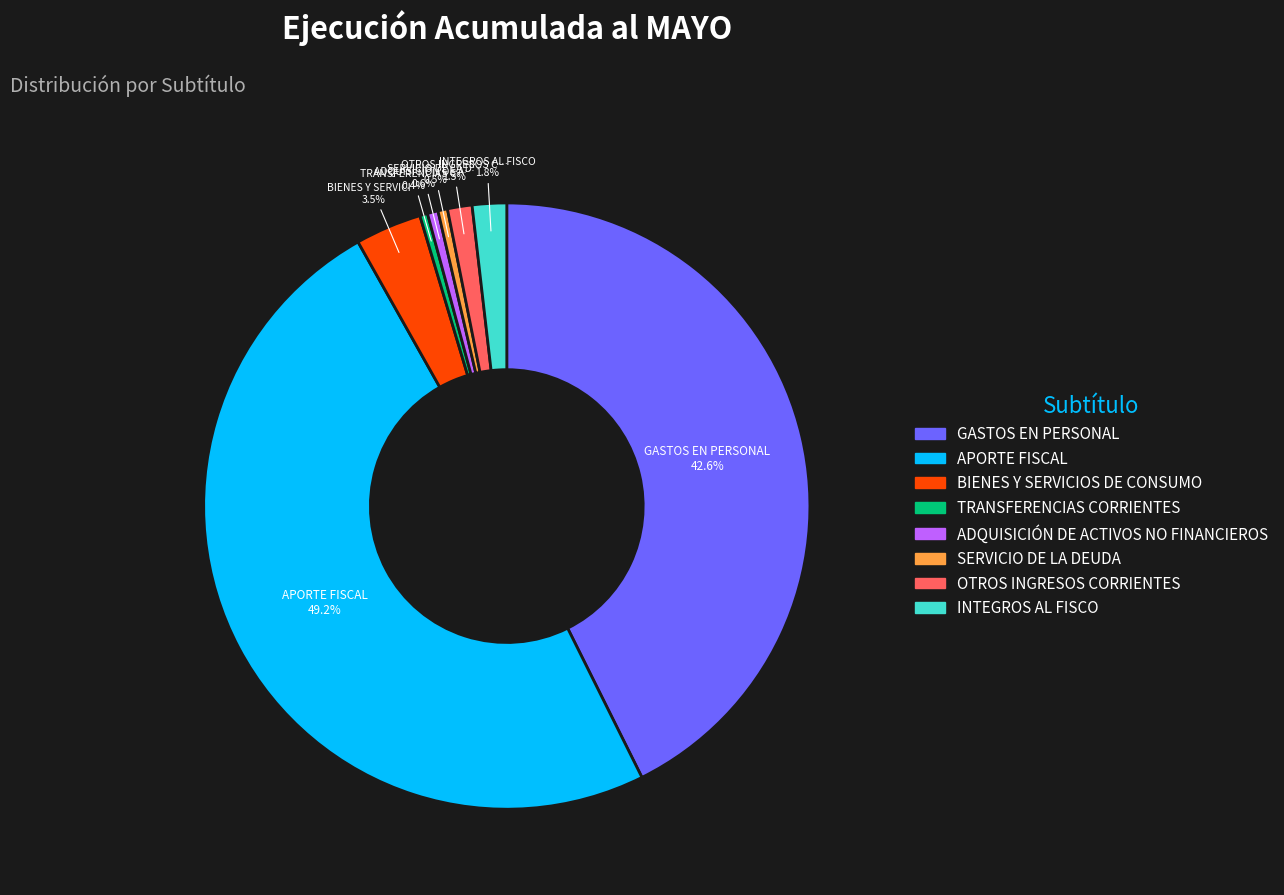

Is there a majority slice in this chart?

No